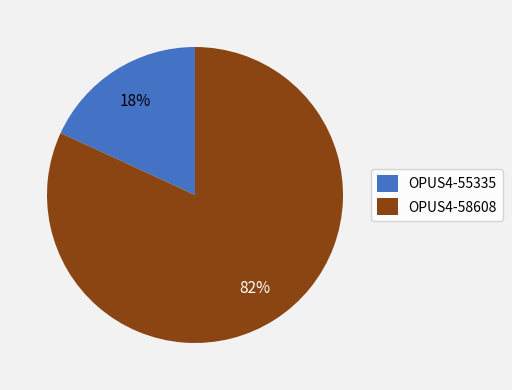

Which slice is the smallest?

OPUS4-55335